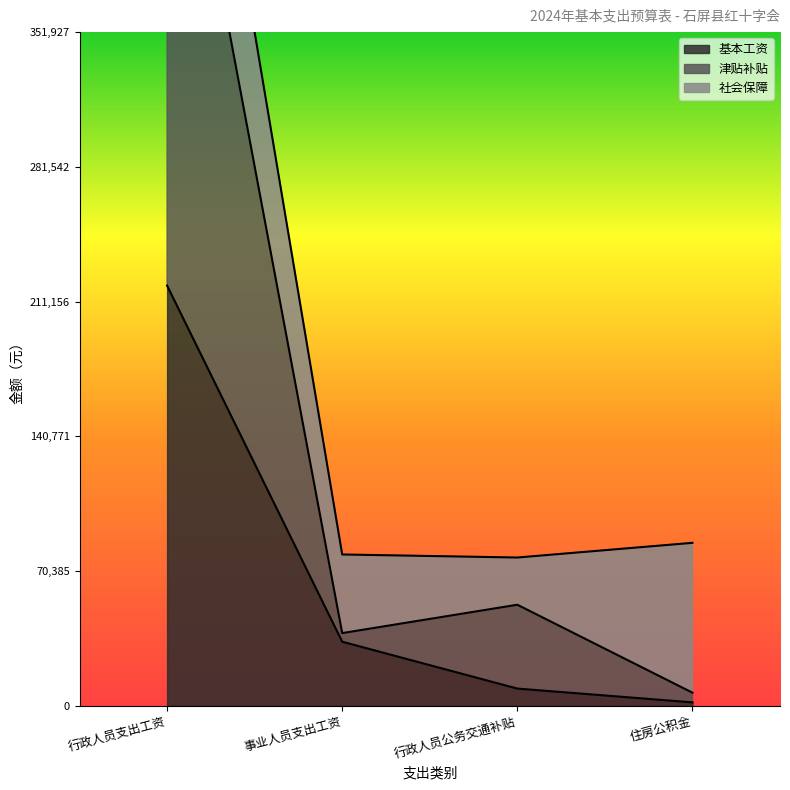

What is the sum of the 津贴补贴 values at 住房公积金 and 行政人员公务交通补贴?

59659.7